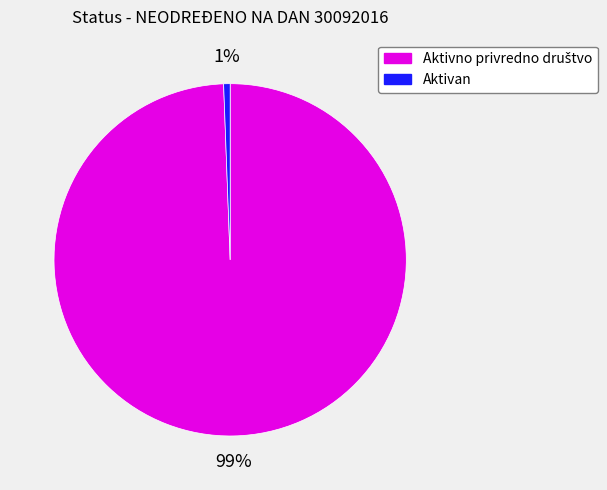

True or false: Aktivan accounts for 11% of the total.

False